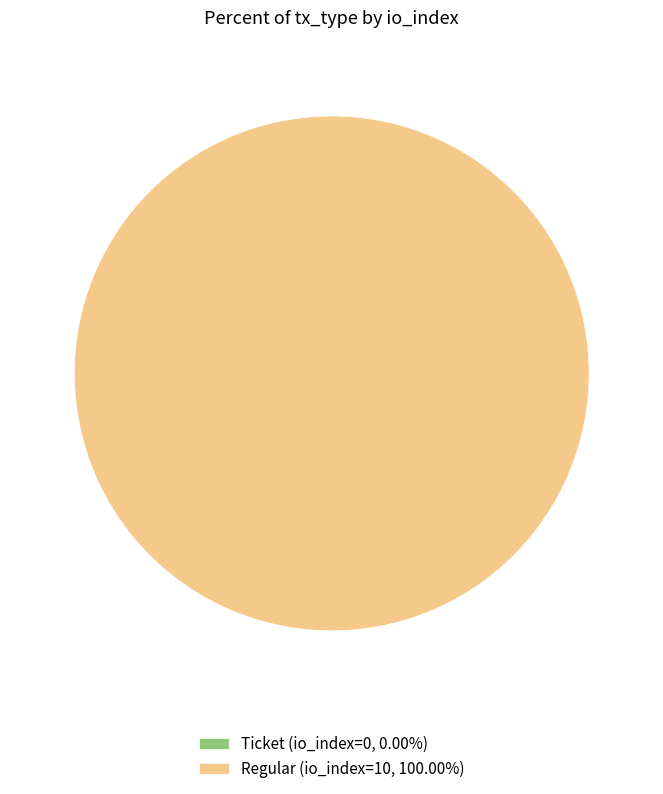

What is the largest slice in the pie chart?

Regular (io_index=10)